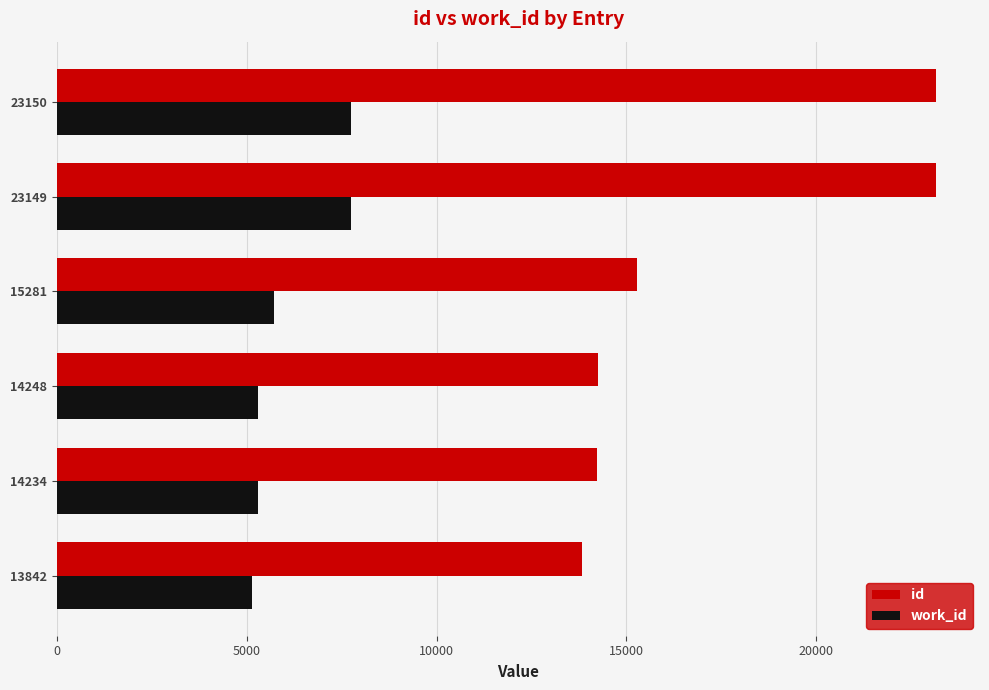

True or false: work_id has a value of 5302 at 14234.

True